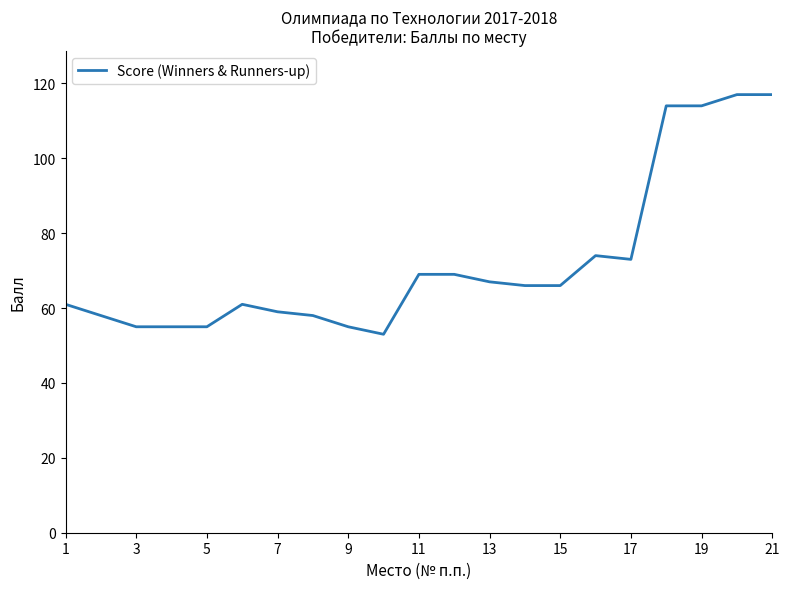

Reading left to right, list all the values displayed in this chart.

61	58	55	55	55	61	59	58	55	53	69	69	67	66	66	74	73	114	114	117	117